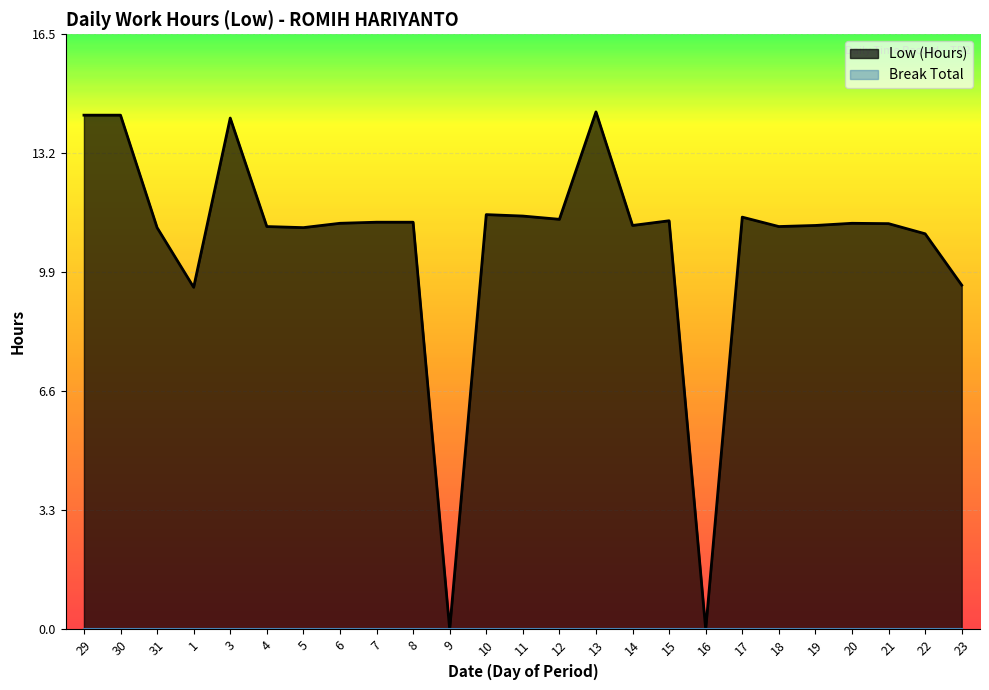

List the labels in order of value, largest first.

13, 29, 30, 3, 10, 11, 17, 12, 15, 7, 8, 6, 20, 21, 14, 19, 4, 18, 31, 5, 22, 23, 1, 9, 16